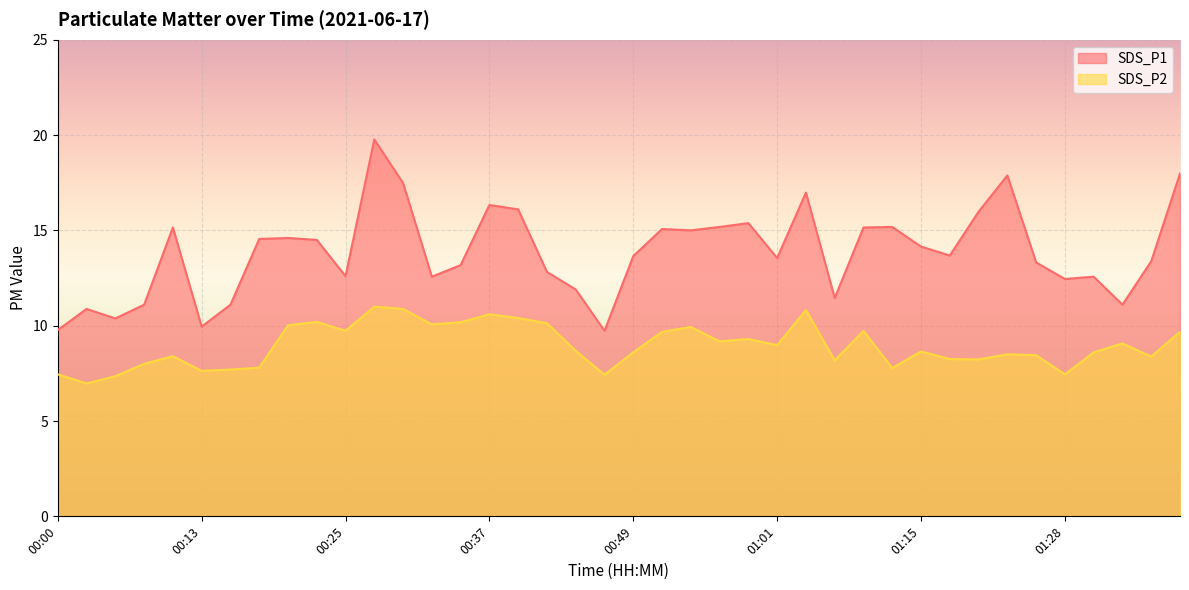

What is the value of the SDS_P2 point at the 37th from the left?

8.6